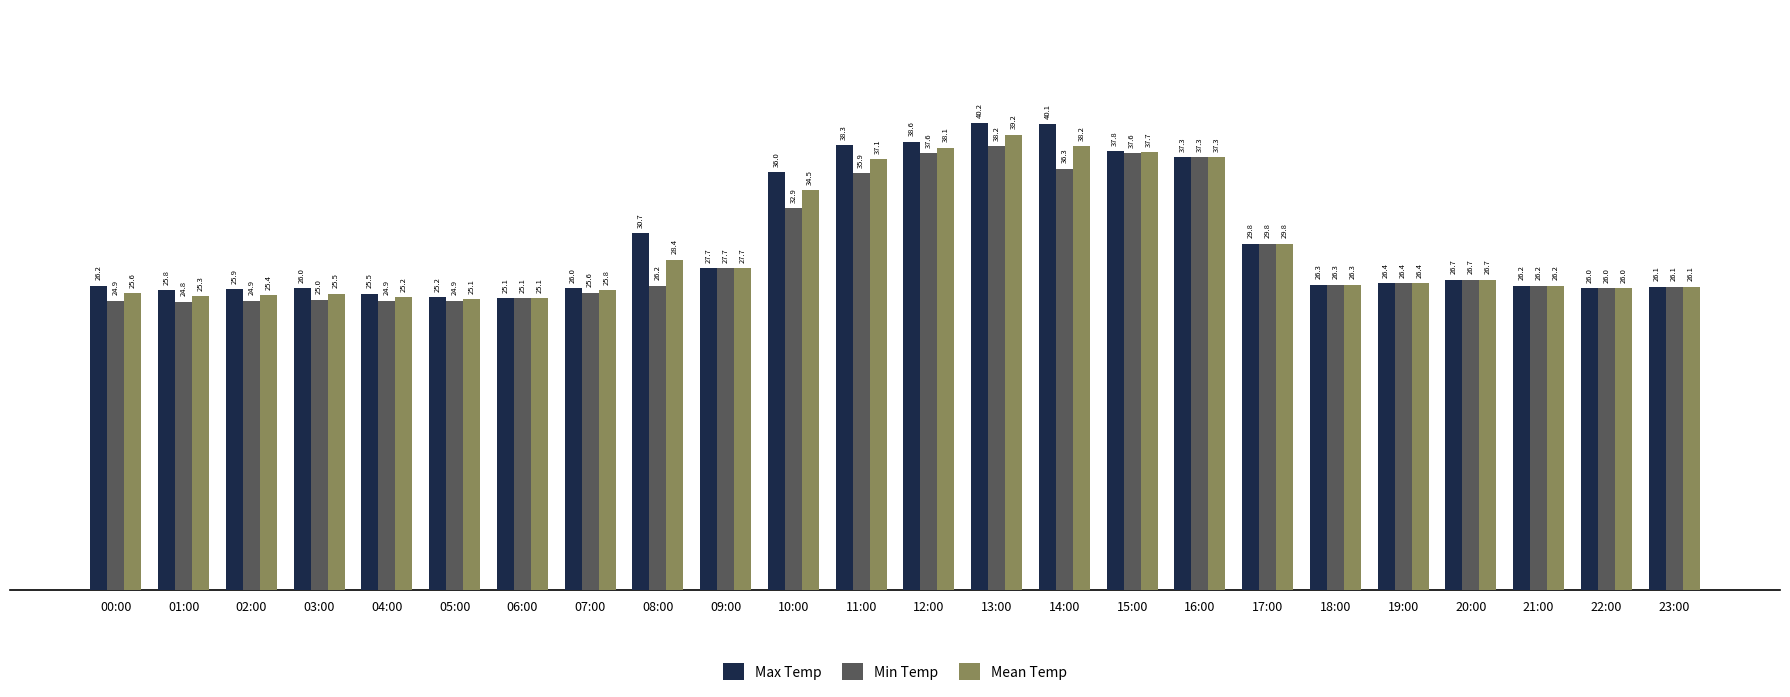

How many data points in Min Temp are less than 26?

8